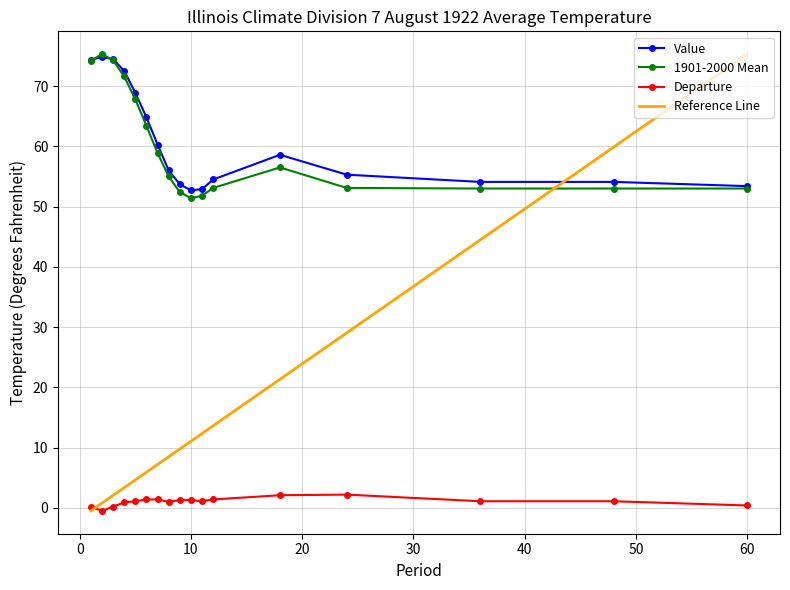

Rank the series by their maximum value, from lowest to highest.

Departure, Value, 1901-2000 Mean